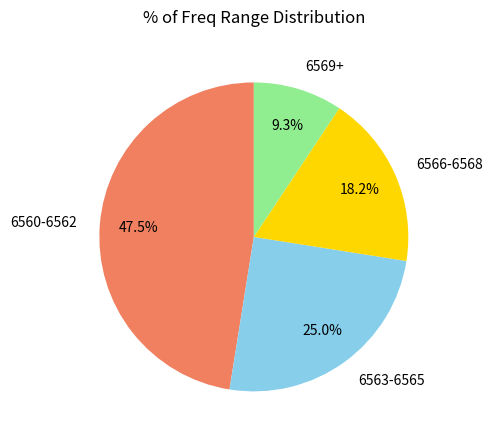

What is the ratio of the value at 6566-6568 to the value at 6560-6562?

0.4